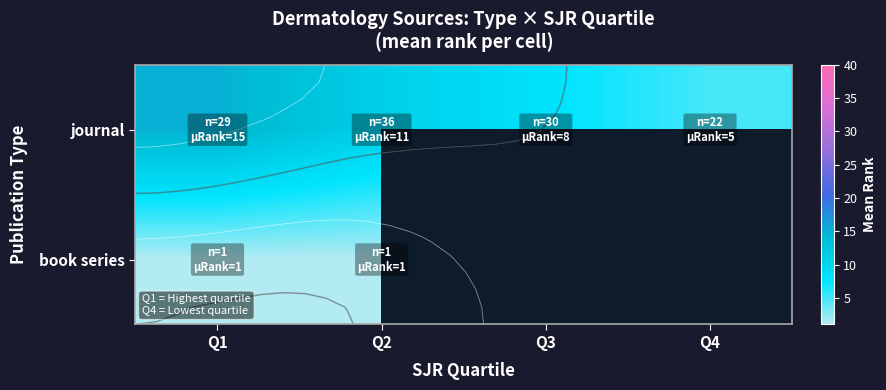

Which series has the widest spread of values?

journal